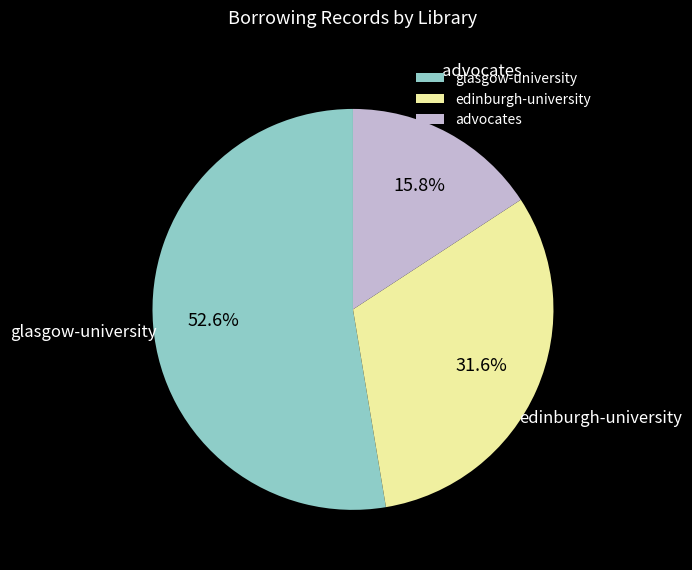

How many slices are in this pie chart?

3